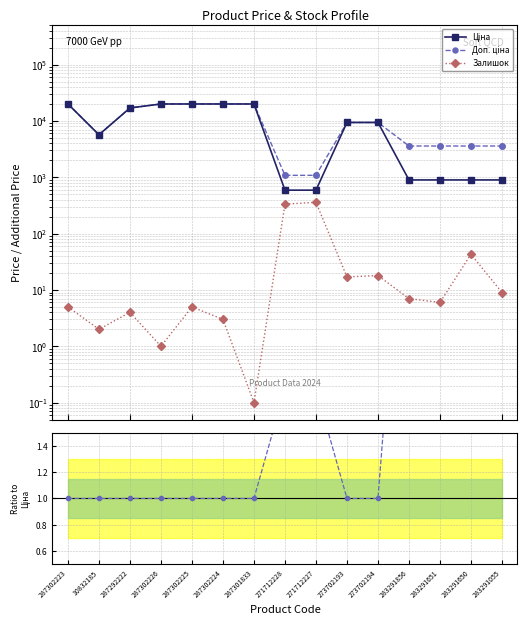

True or false: Залишок and Ціна cross at least once.

False